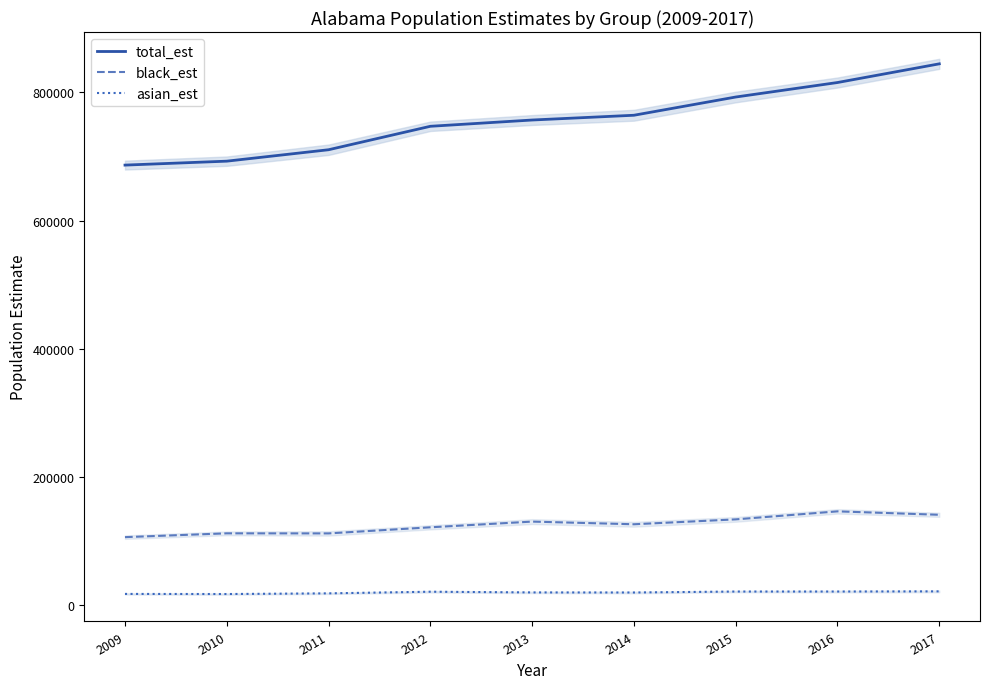

True or false: total_est and black_est cross at least once.

False